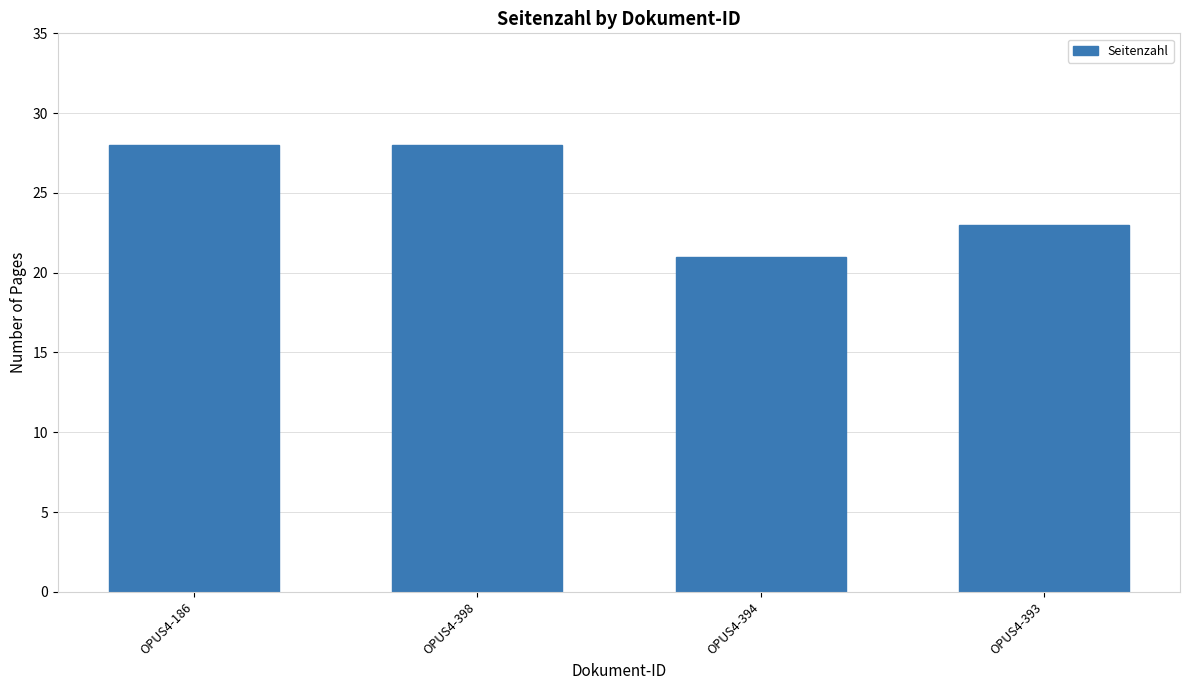

Reading right to left, list all the values displayed in this chart.

OPUS4-393=23	OPUS4-394=21	OPUS4-398=28	OPUS4-186=28